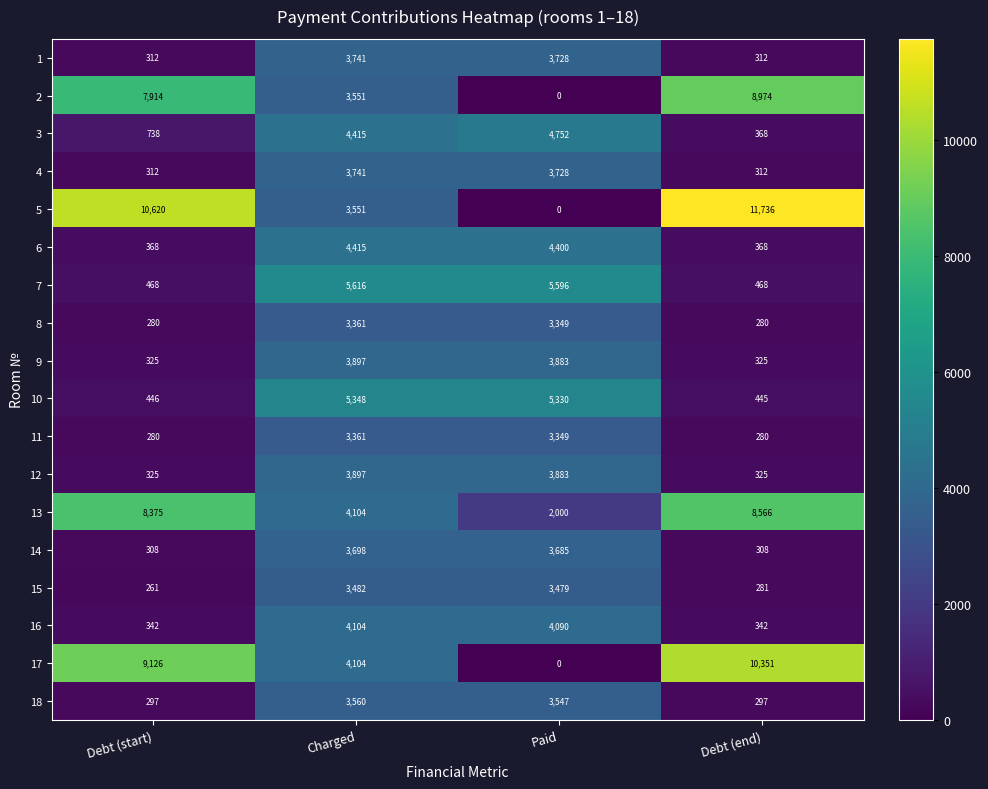

The 5 series shows 0 at Paid. True or false?

True